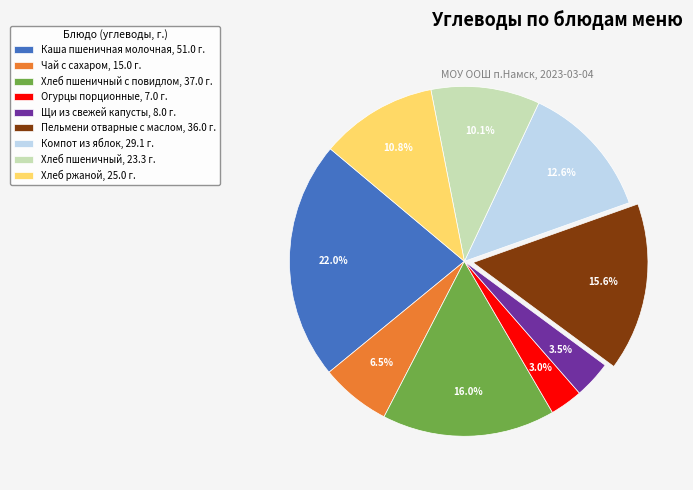

Approximately how many times larger is the value at Хлеб пшеничный с повидлом, 37.0 г. compared to Хлеб ржаной, 25.0 г.?

1.5